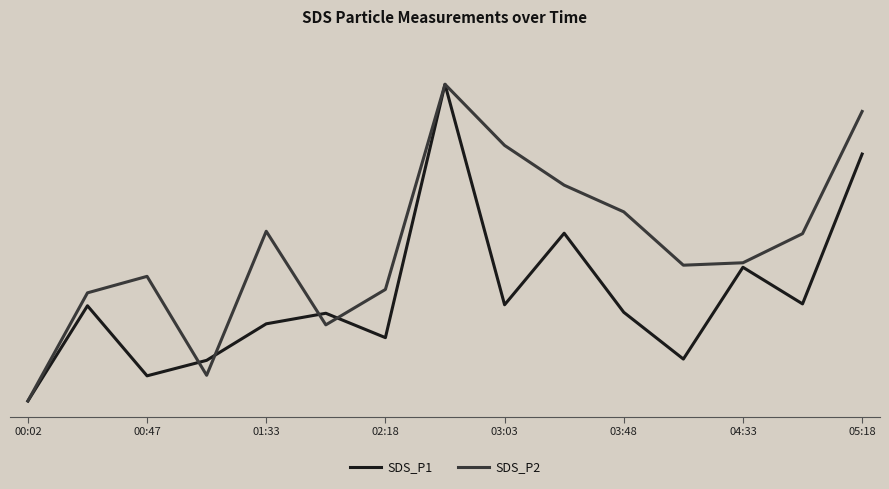

What is the average value of the SDS_P2 series?

0.5